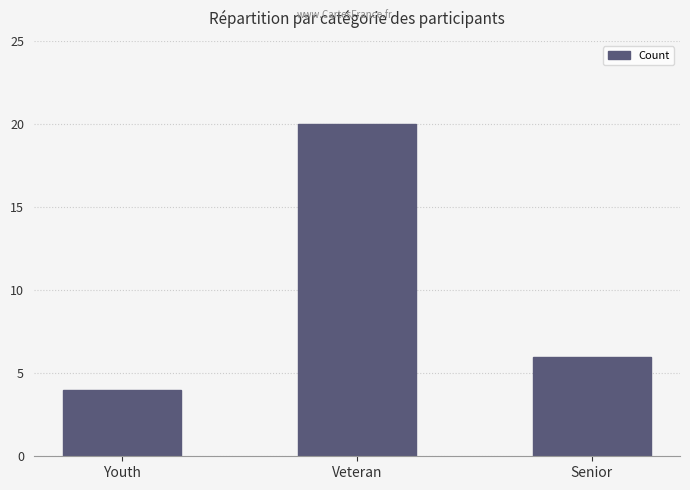

What is the sum of all values?

30